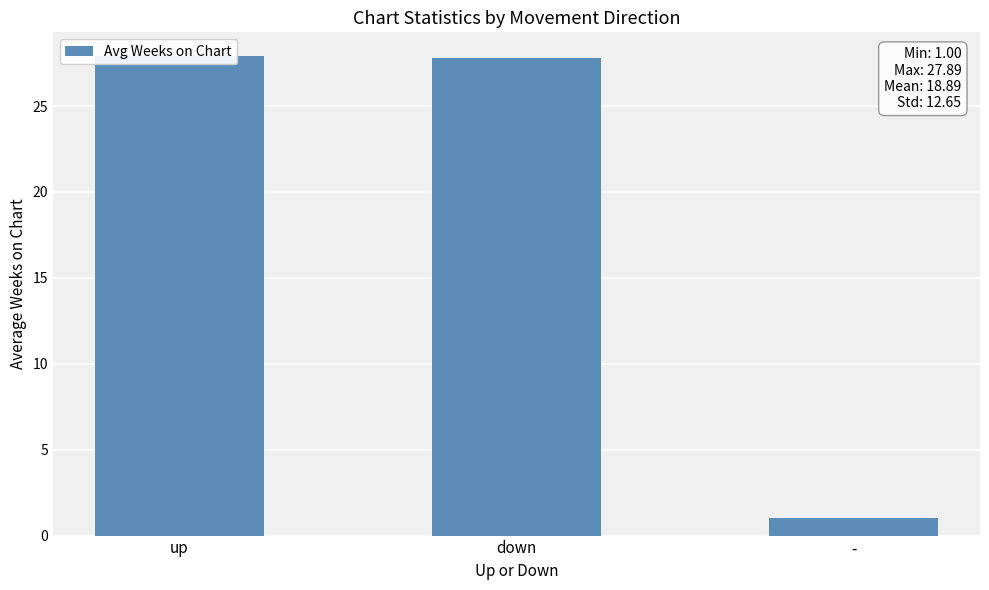

Rank the categories by value from lowest to highest.

-, down, up